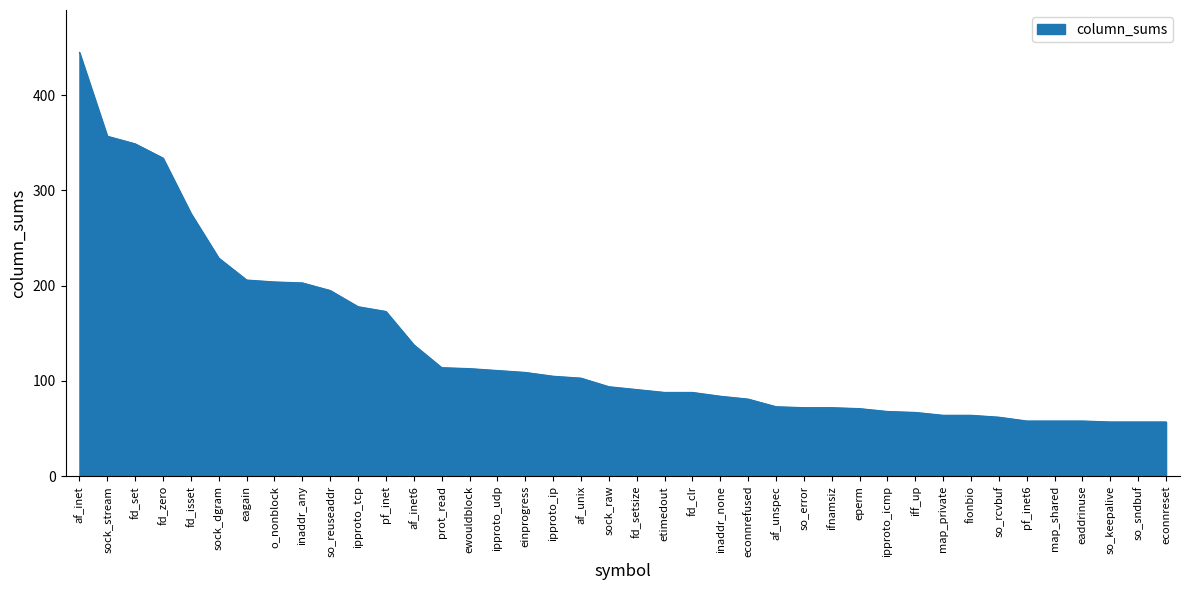

Is it true that the value at ipproto_ip is 184?

False